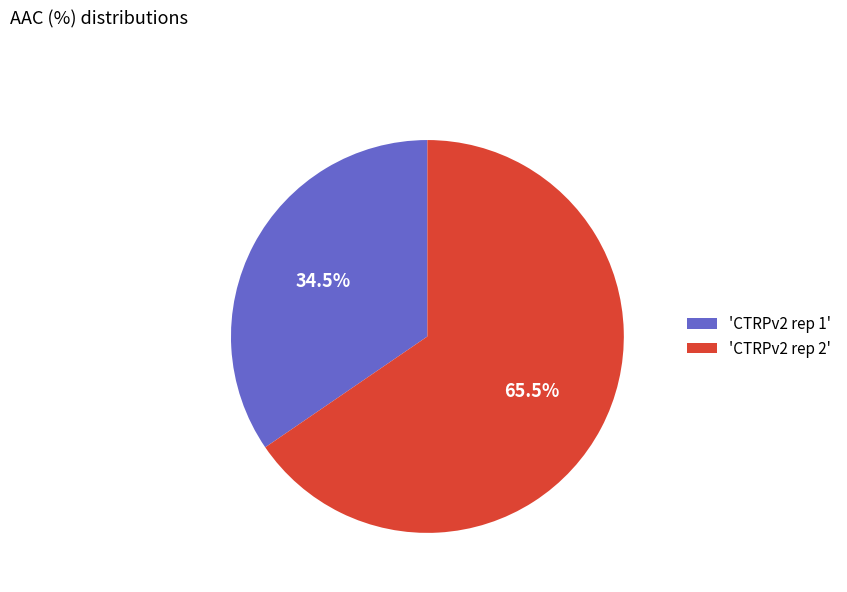

Is the sum of 'CTRPv2 rep 1' and 'CTRPv2 rep 2' greater than half?

Yes